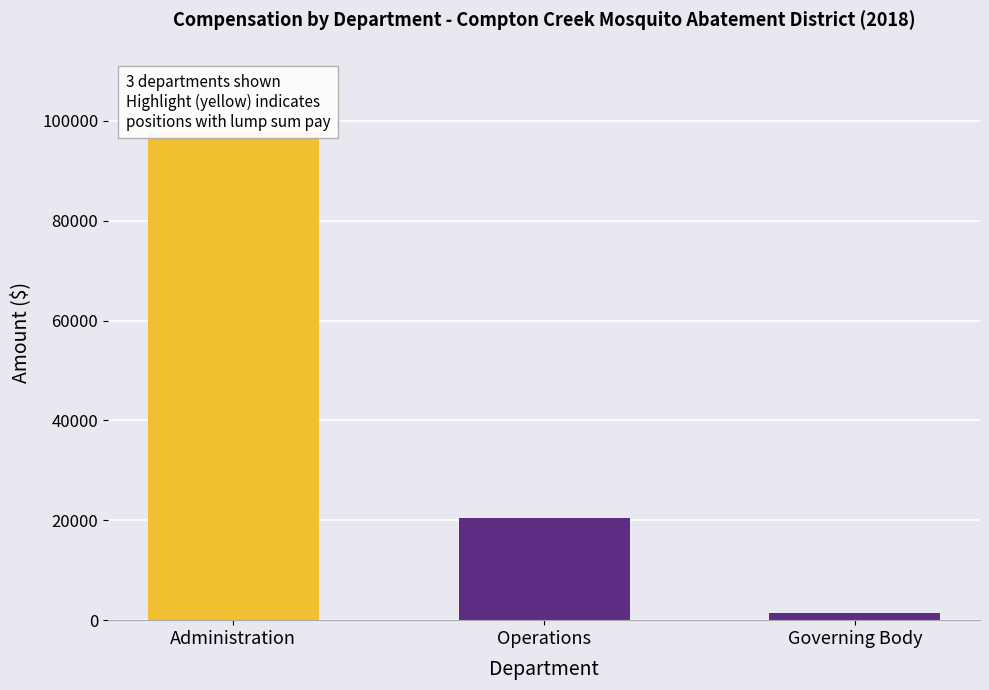

How many data points are less than 20424?

1